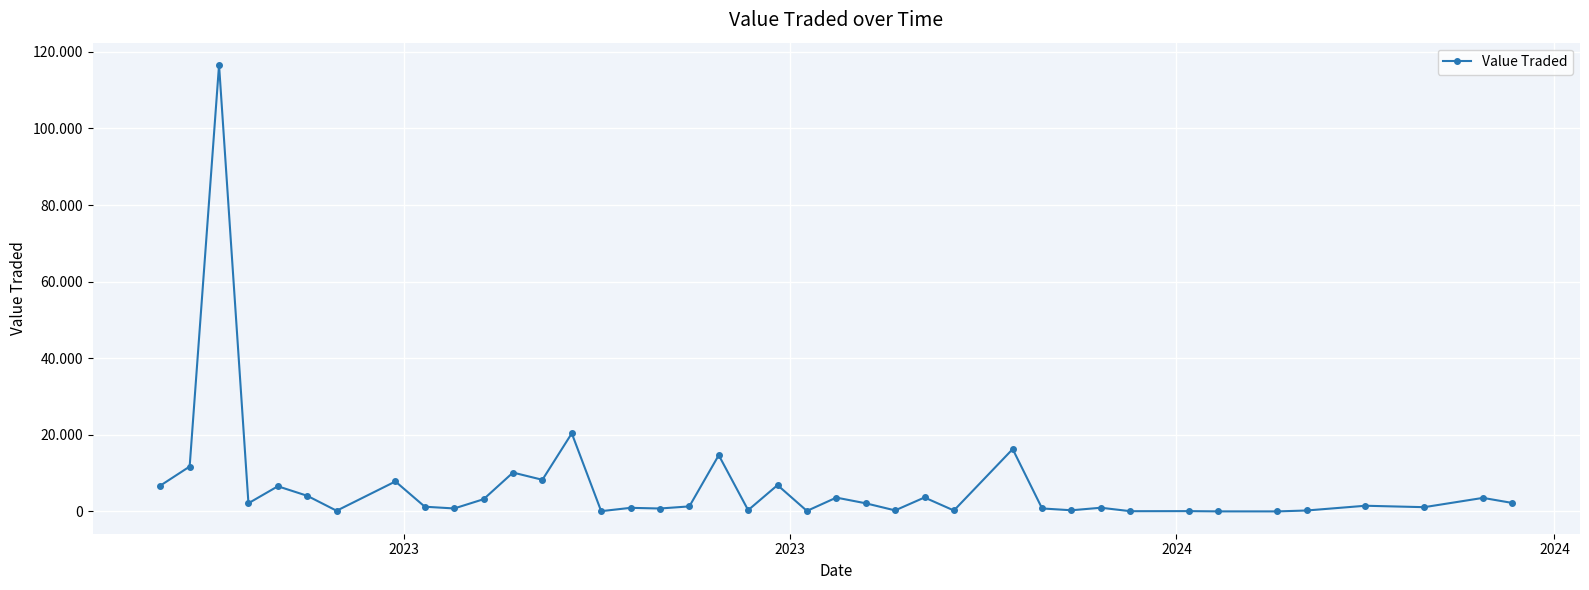

Count the number of categories in the chart.

40